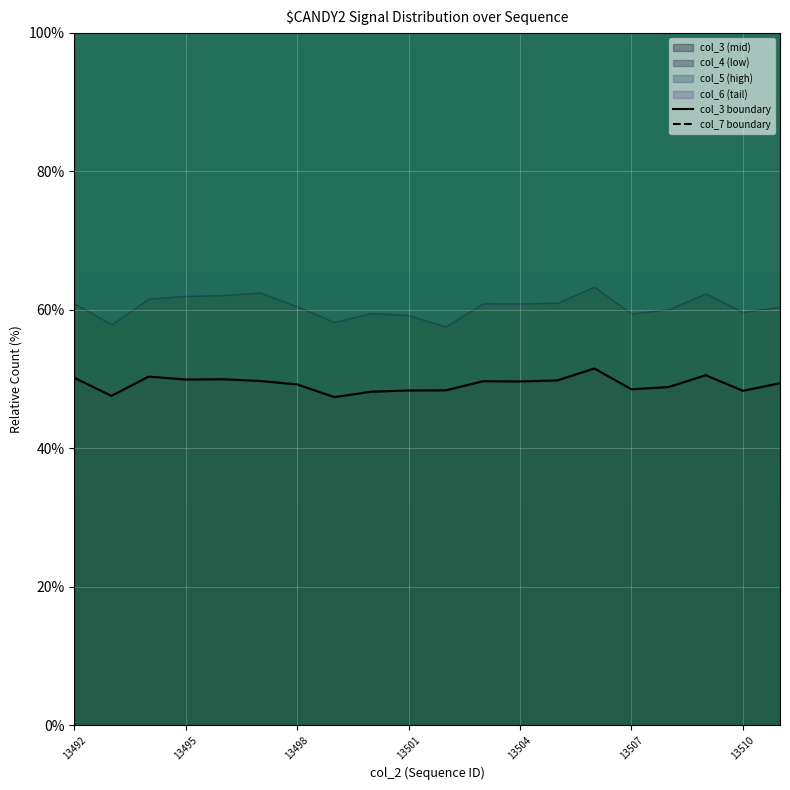

What is the maximum value for col_3 (mid)?

51.5